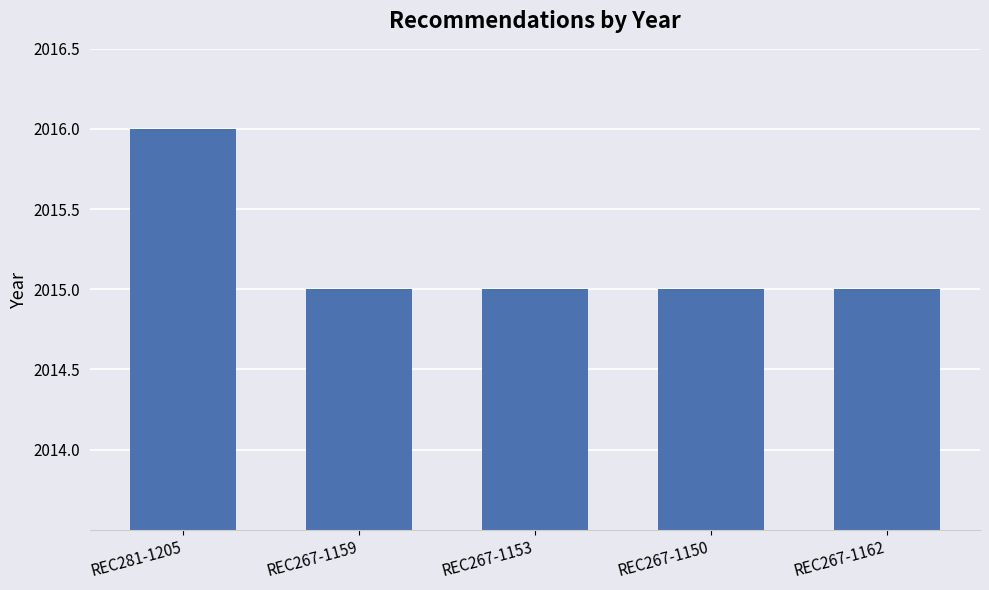

The chart shows a value of 2016 at REC281-1205. True or false?

True